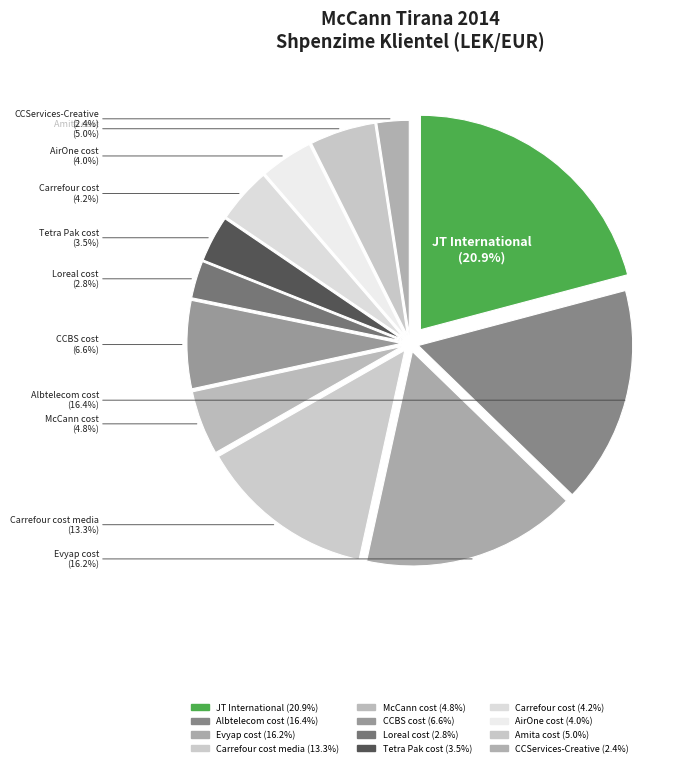

How many slices are in this pie chart?

12